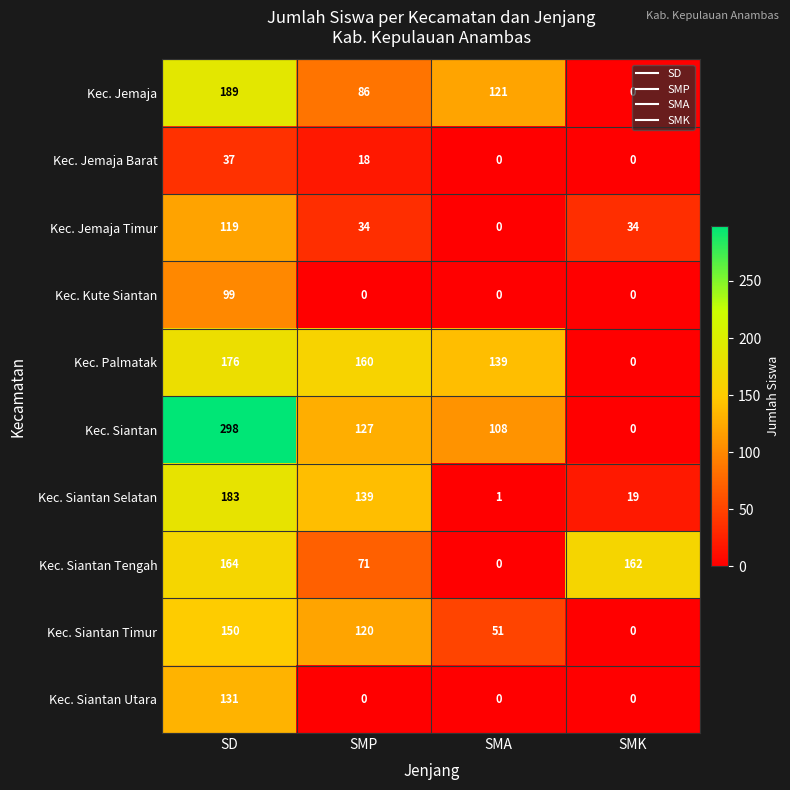

Count the Kec. Kute Siantan values in the range 0 to 99.

4